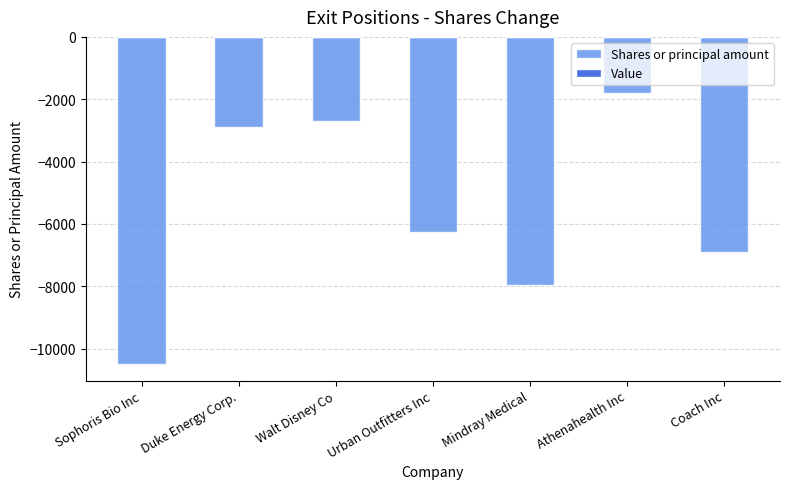

Does the chart contain any negative values?

Yes